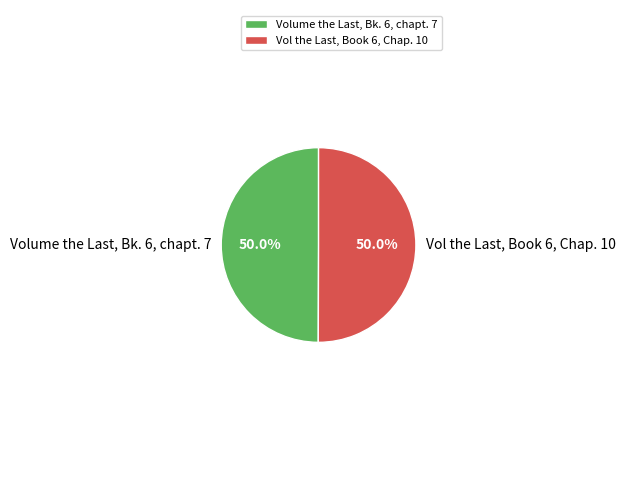

What is the smallest slice in the pie chart?

Volume the Last, Bk. 6, chapt. 7